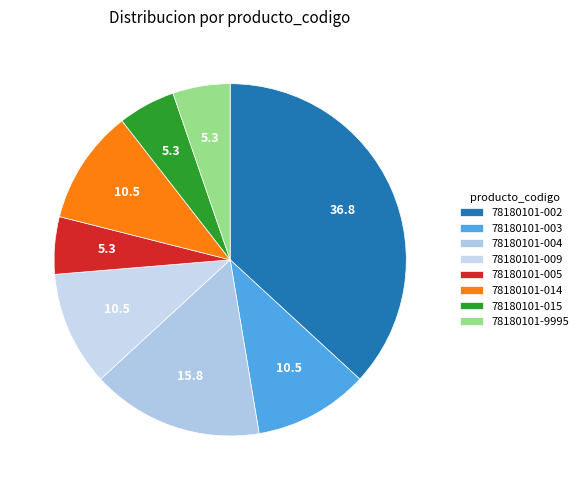

How much of the chart is everything except 78180101-9995?

94.7%